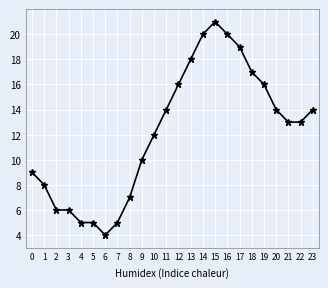

Reading right to left, list all the values displayed in this chart.

14	13	13	14	16	17	19	20	21	20	18	16	14	12	10	7	5	4	5	5	6	6	8	9